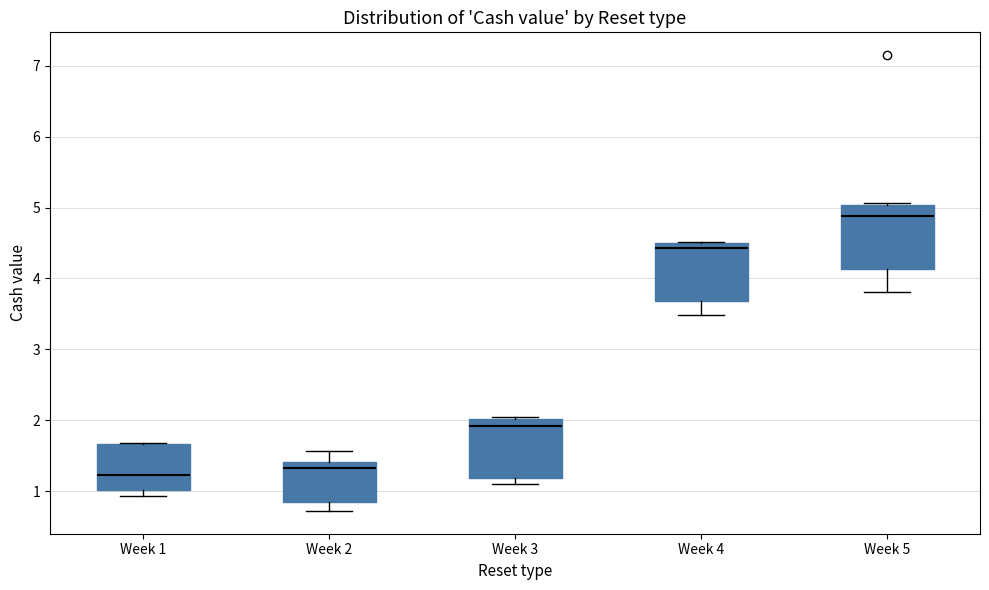

Reading left to right, transcribe this box plot: for each box, give where its median line is, the range the box spans, and where its two whiskers end, as read against the y-axis. The values are not printed on the chart, so give them approximately, as read against the axis.

Week 1: median 1.2, box 1.0 to 1.7, whiskers 0.9 to 1.7
Week 2: median 1.3, box 0.9 to 1.4, whiskers 0.7 to 1.6
Week 3: median 1.9, box 1.2 to 2.0, whiskers 1.1 to 2.0 (just above the box's upper edge)
Week 4: median 4.4, box 3.7 to 4.5, whiskers 3.5 to 4.5
Week 5: median 4.9, box 4.1 to 5.0, whiskers 3.8 to 5.1